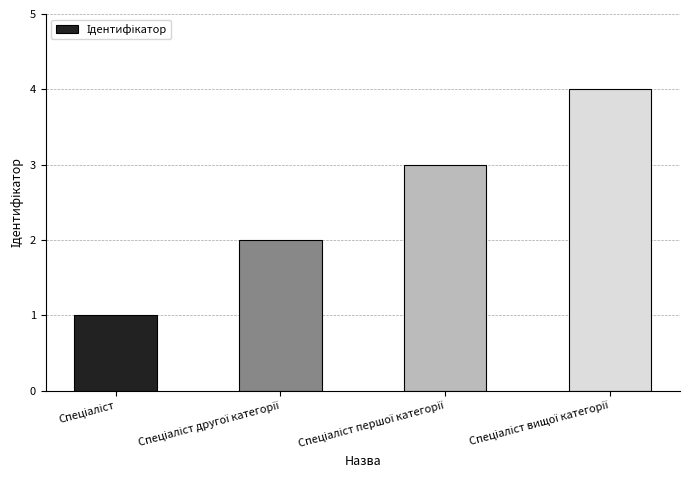

What is the difference between the maximum and minimum values?

3